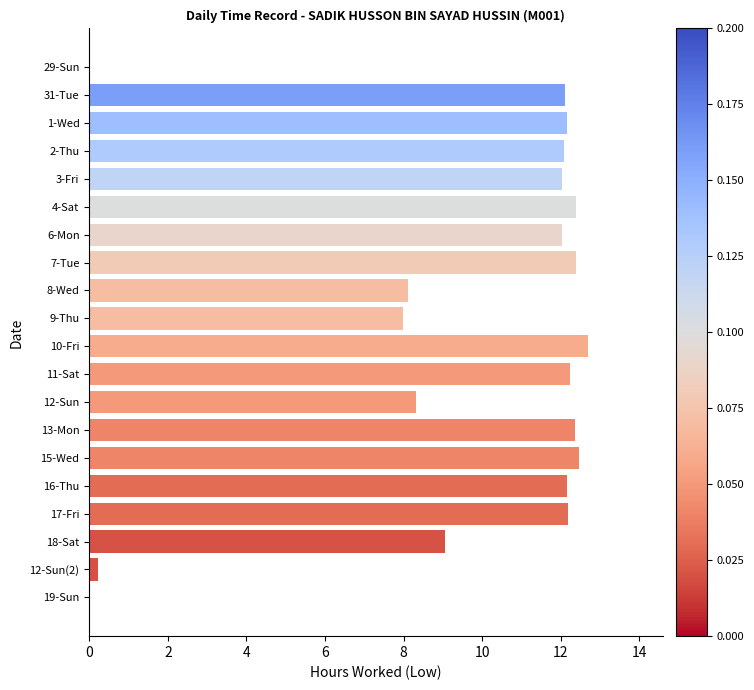

Which has a higher value, 9-Thu or 1-Wed?

1-Wed